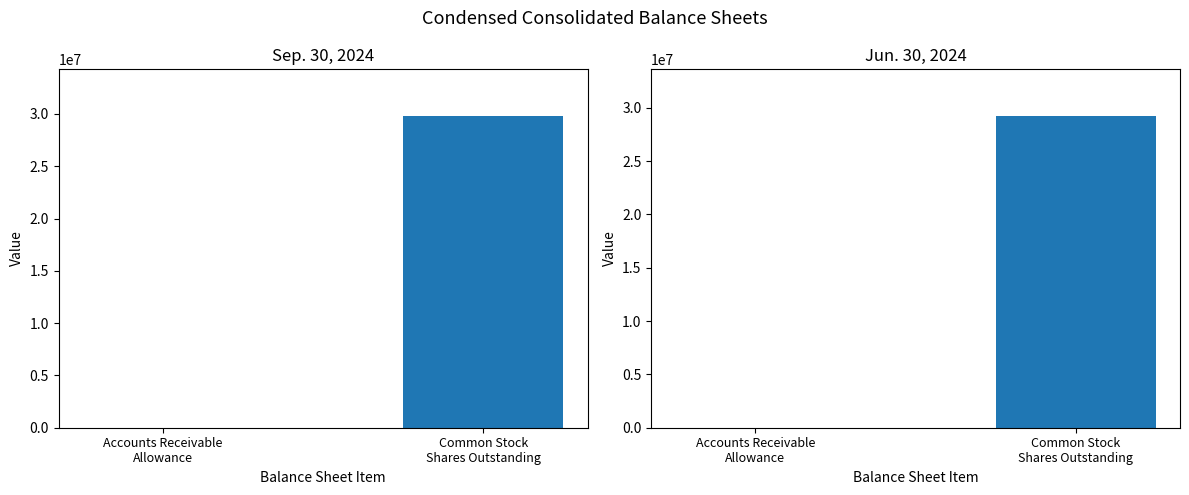

Reading left to right, what are all the values shown in this chart?

Sep. 30, 2024: Accounts Receivable
Allowance=860	Common Stock
Shares Outstanding=29795636
Jun. 30, 2024: Accounts Receivable
Allowance=848	Common Stock
Shares Outstanding=29222414